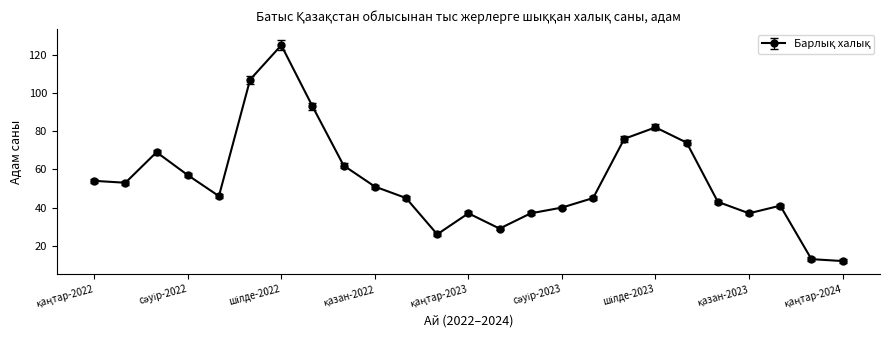

True or false: there are more than 1 points higher than both neighbors.

True